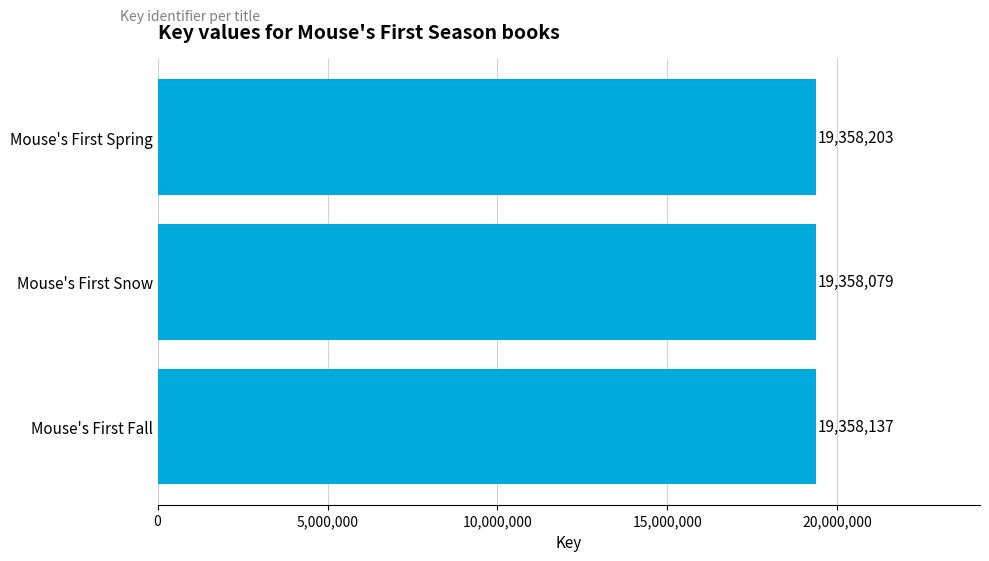

Reading top to bottom, list all the values displayed in this chart.

Mouse's First Spring=19358203	Mouse's First Snow=19358079	Mouse's First Fall=19358137